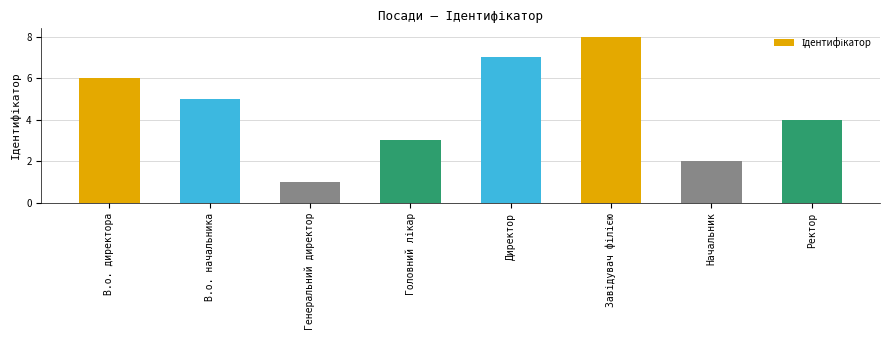

How many values are between 3 and 7?

5